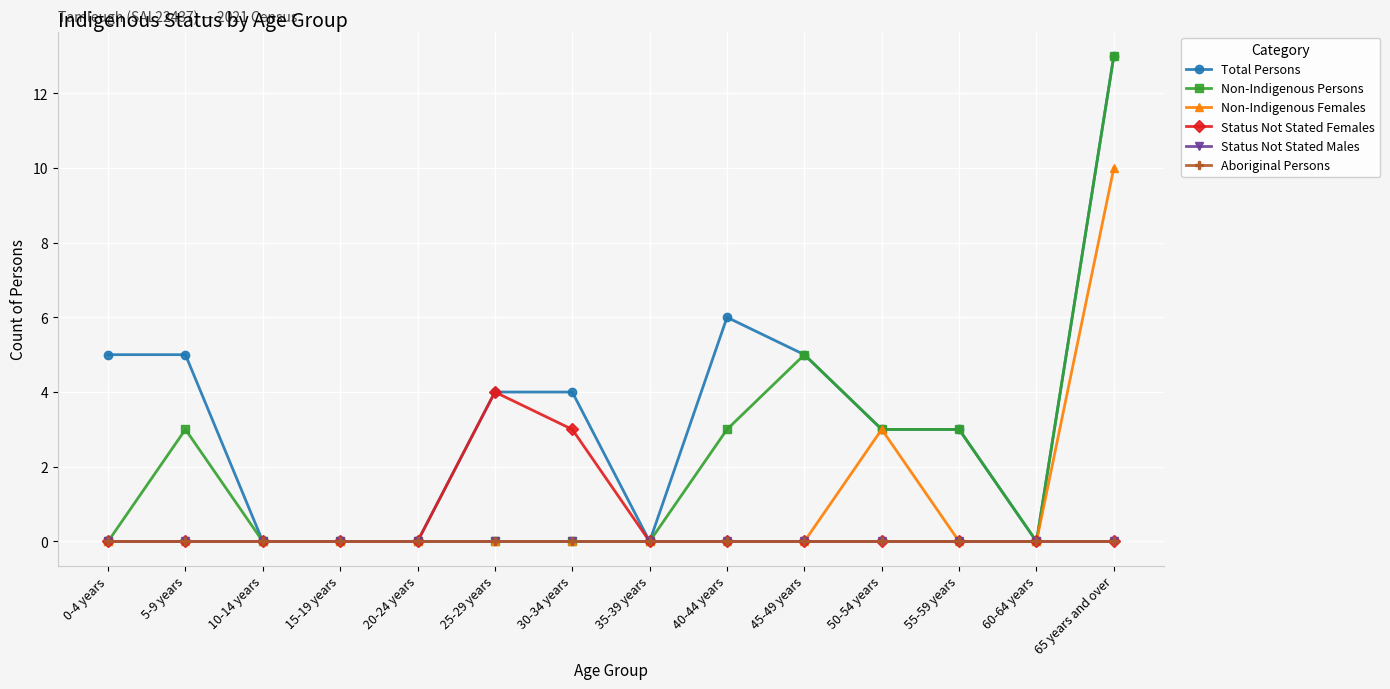

Reading left to right, transcribe all the data shown in this chart.

Total Persons: 0-4 years=5	5-9 years=5	10-14 years=0	15-19 years=0	20-24 years=0	25-29 years=4	30-34 years=4	35-39 years=0	40-44 years=6	45-49 years=5	50-54 years=3	55-59 years=3	60-64 years=0	65 years and over=13
Non-Indigenous Persons: 0-4 years=0	5-9 years=3	10-14 years=0	15-19 years=0	20-24 years=0	25-29 years=0	30-34 years=0	35-39 years=0	40-44 years=3	45-49 years=5	50-54 years=3	55-59 years=3	60-64 years=0	65 years and over=13
Non-Indigenous Females: 0-4 years=0	5-9 years=0	10-14 years=0	15-19 years=0	20-24 years=0	25-29 years=0	30-34 years=0	35-39 years=0	40-44 years=0	45-49 years=0	50-54 years=3	55-59 years=0	60-64 years=0	65 years and over=10
Status Not Stated Females: 0-4 years=0	5-9 years=0	10-14 years=0	15-19 years=0	20-24 years=0	25-29 years=4	30-34 years=3	35-39 years=0	40-44 years=0	45-49 years=0	50-54 years=0	55-59 years=0	60-64 years=0	65 years and over=0
Status Not Stated Males: 0-4 years=0	5-9 years=0	10-14 years=0	15-19 years=0	20-24 years=0	25-29 years=0	30-34 years=0	35-39 years=0	40-44 years=0	45-49 years=0	50-54 years=0	55-59 years=0	60-64 years=0	65 years and over=0
Aboriginal Persons: 0-4 years=0	5-9 years=0	10-14 years=0	15-19 years=0	20-24 years=0	25-29 years=0	30-34 years=0	35-39 years=0	40-44 years=0	45-49 years=0	50-54 years=0	55-59 years=0	60-64 years=0	65 years and over=0